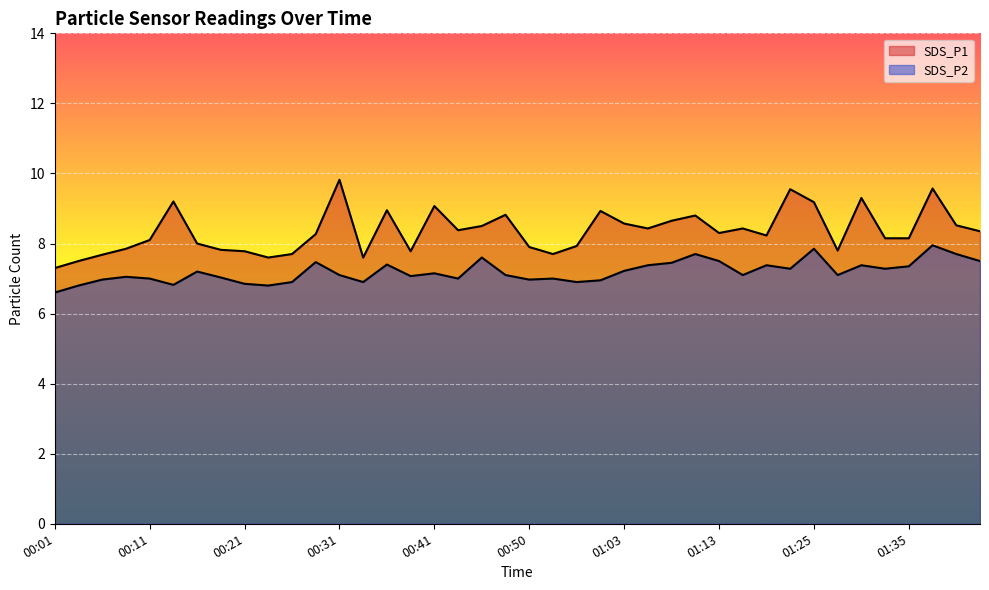

The value of SDS_P2 at 00:01 is 10.9. True or false?

False